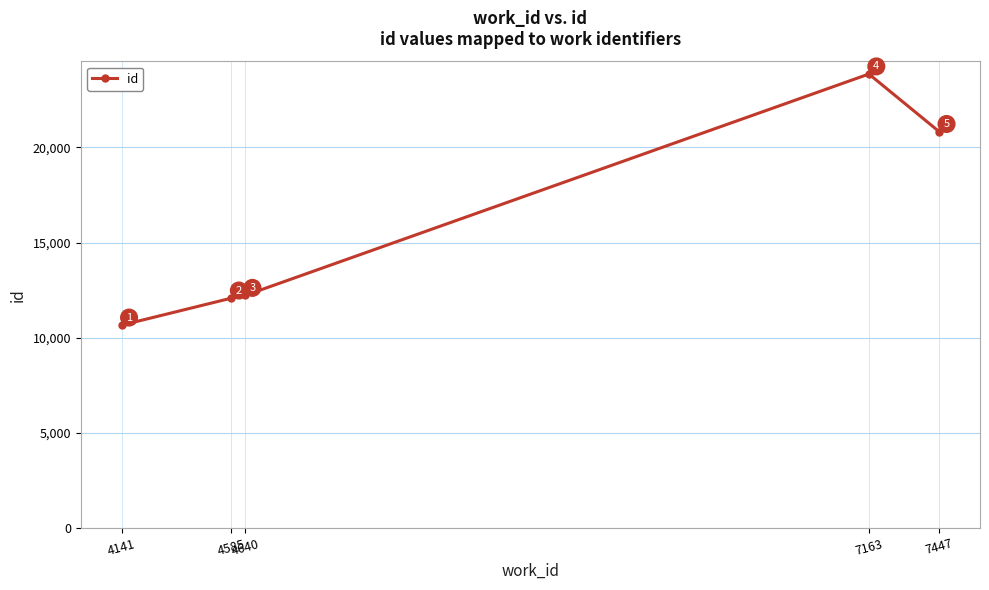

Does the chart have visible grid lines?

Yes